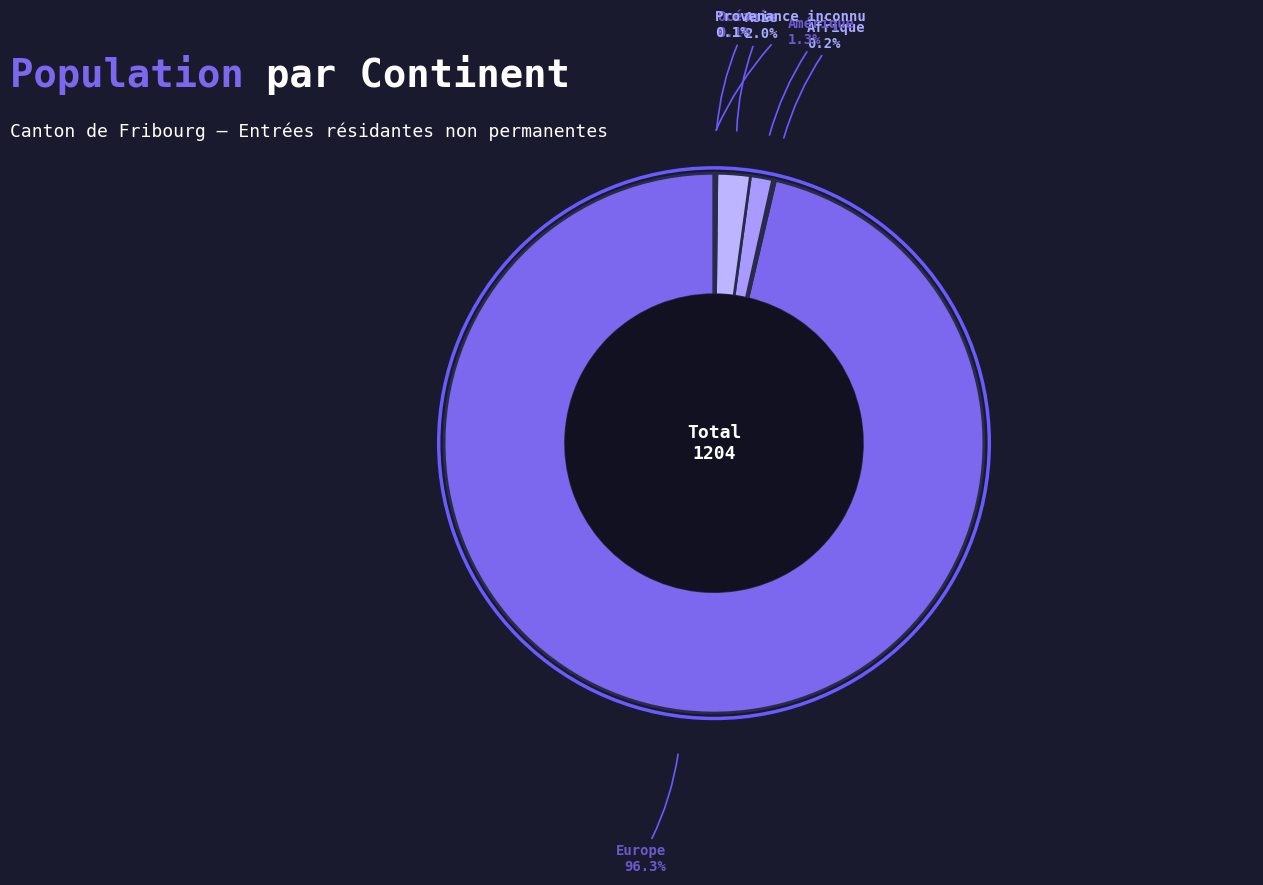

True or false: Amérique accounts for 11% of the total.

False